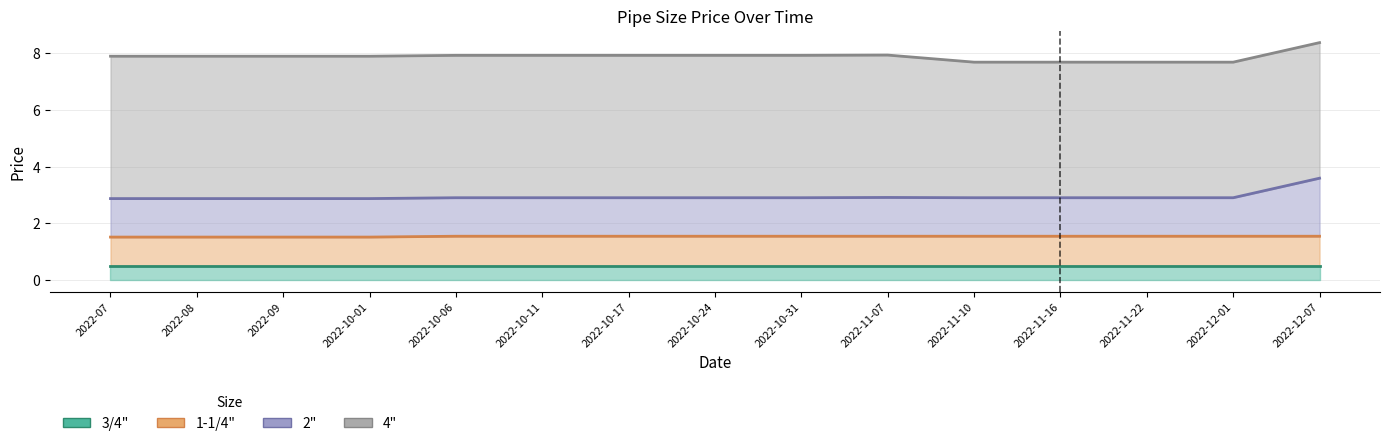

Is the value of 1-1/4" at 2022-10-24 greater than the value of 2" at 2022-07?

No